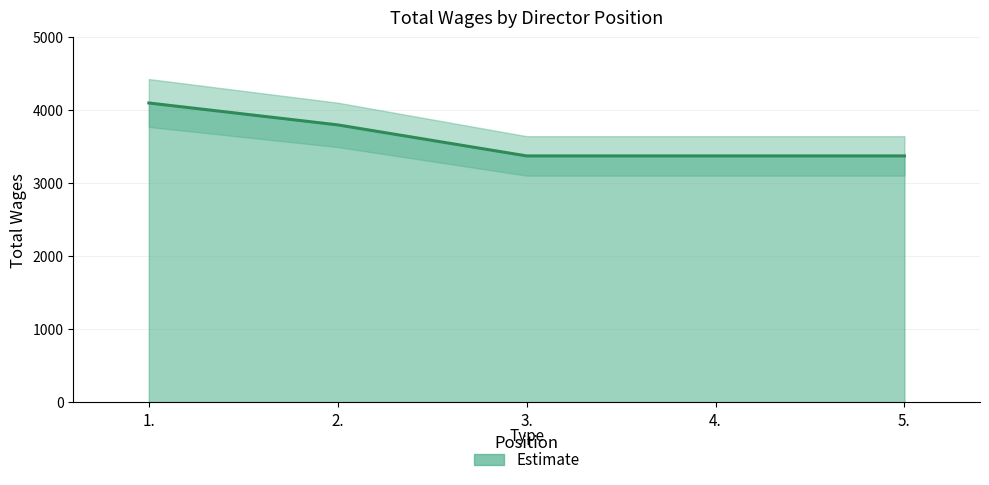

What is the greatest value displayed?

4100